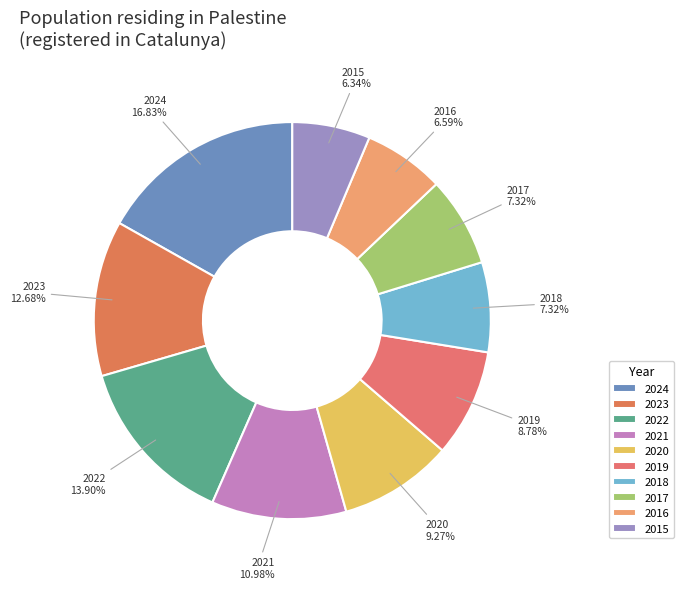

How many segments does this pie chart have?

10